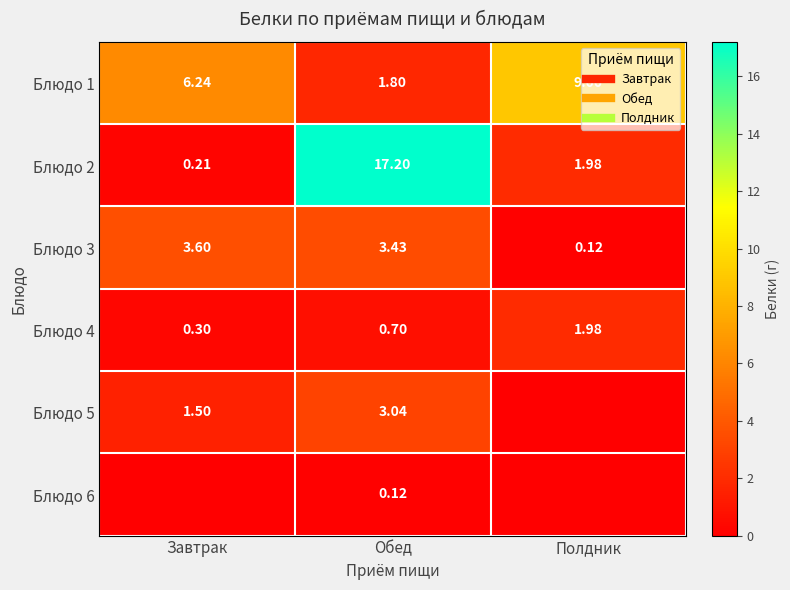

At which label does Блюдо 3 reach its peak?

Завтрак